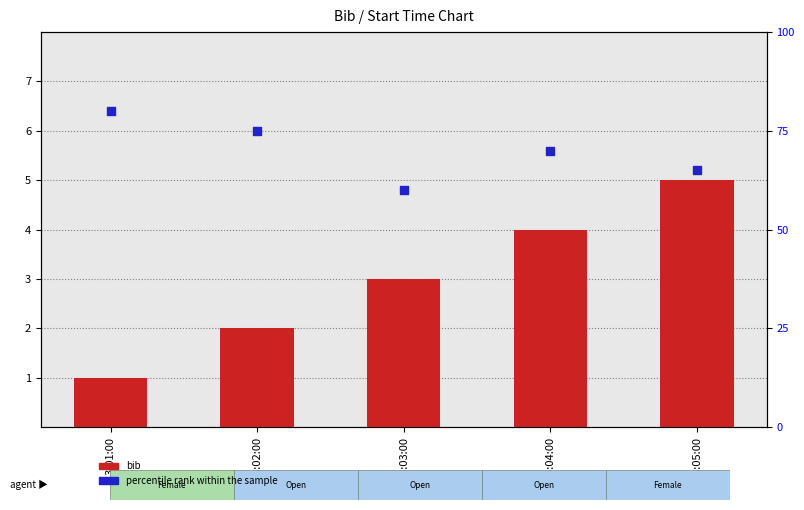

Is the value of percentile rank within the sample at 13:04:00 greater than the value of bib at 13:05:00?

Yes